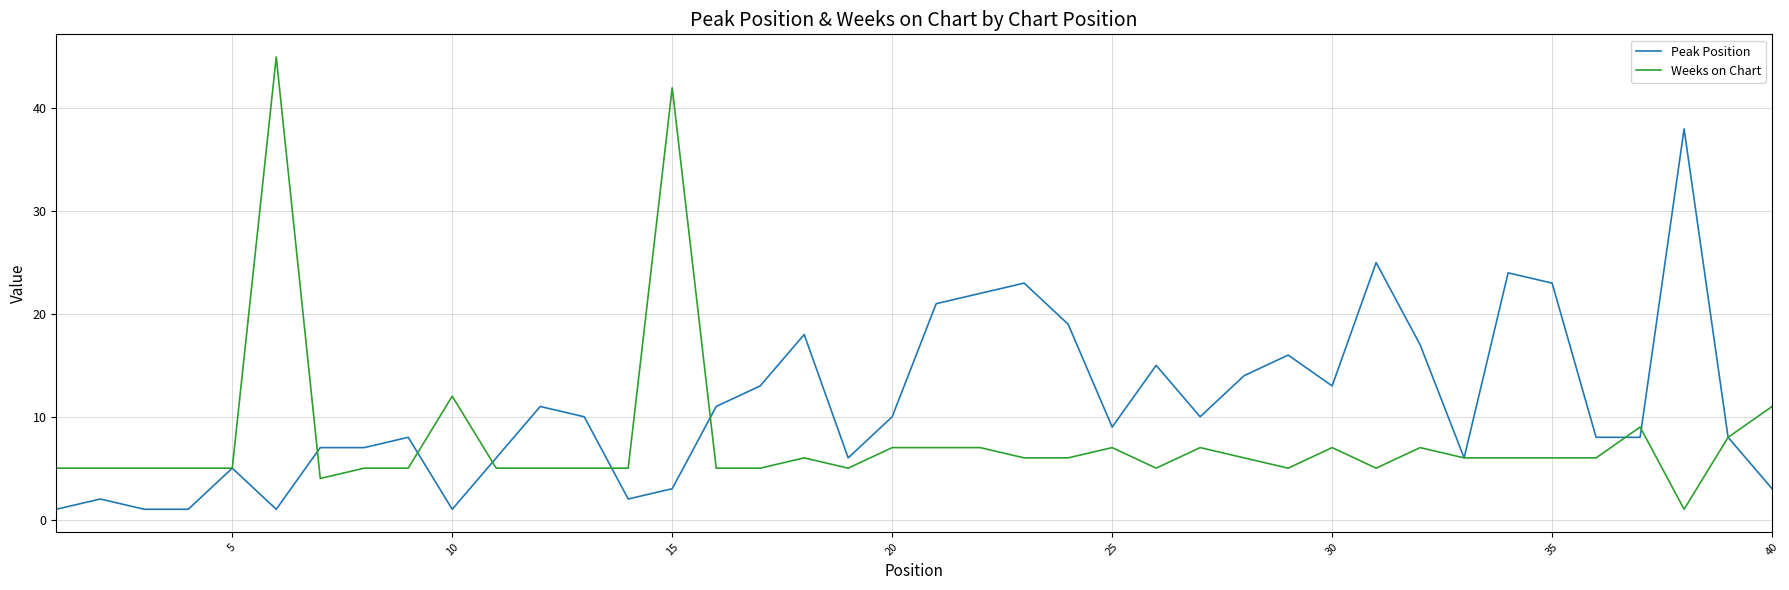

Rank the series by their average value, from highest to lowest.

Peak Position, Weeks on Chart